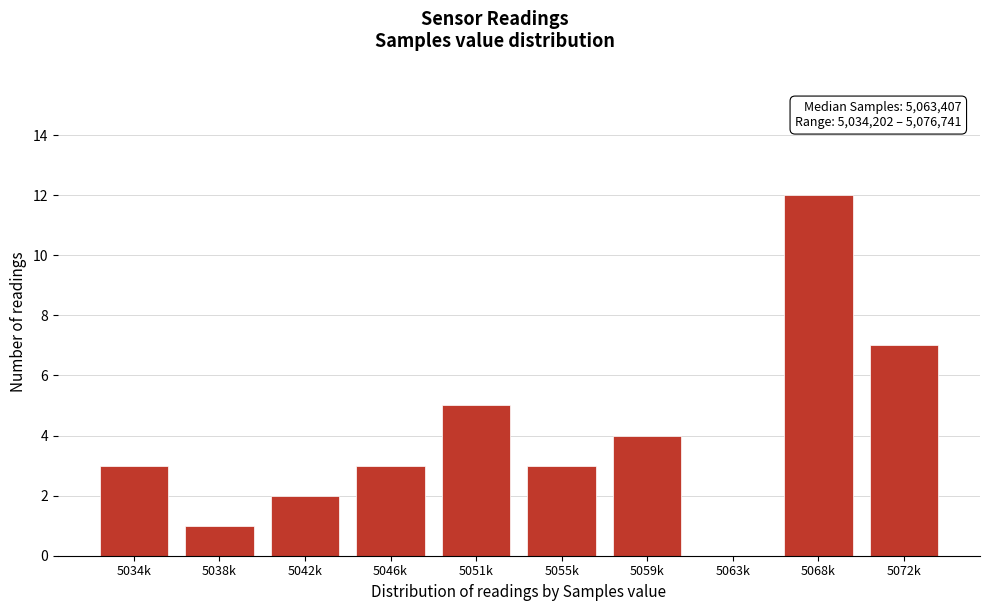

Reading left to right, what are all the values shown in this chart?

5034k=3	5038k=1	5042k=2	5046k=3	5051k=5	5055k=3	5059k=4	5063k=0	5068k=12	5072k=7